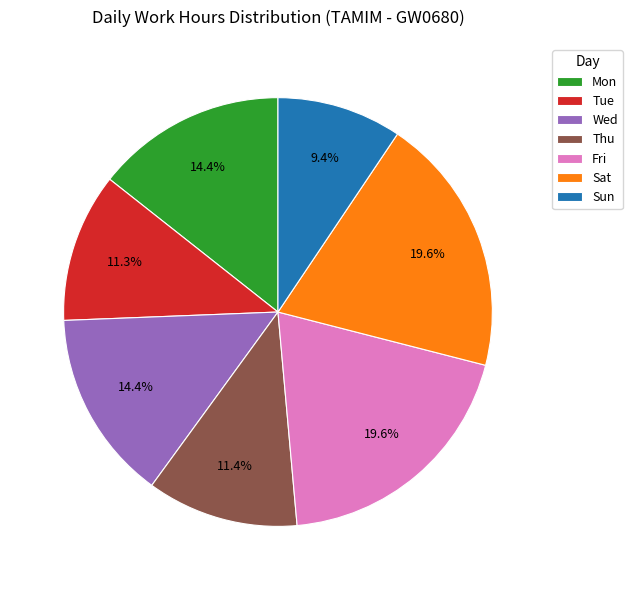

What is the ratio of the value at Sat to the value at Tue?

1.7